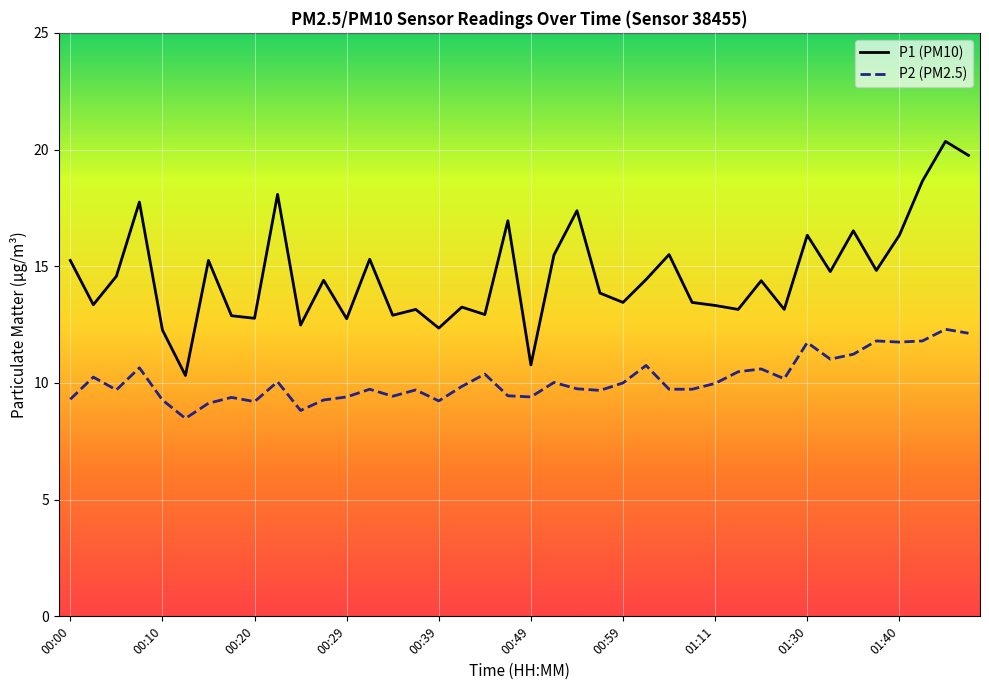

What is the maximum value shown in the chart?

20.4